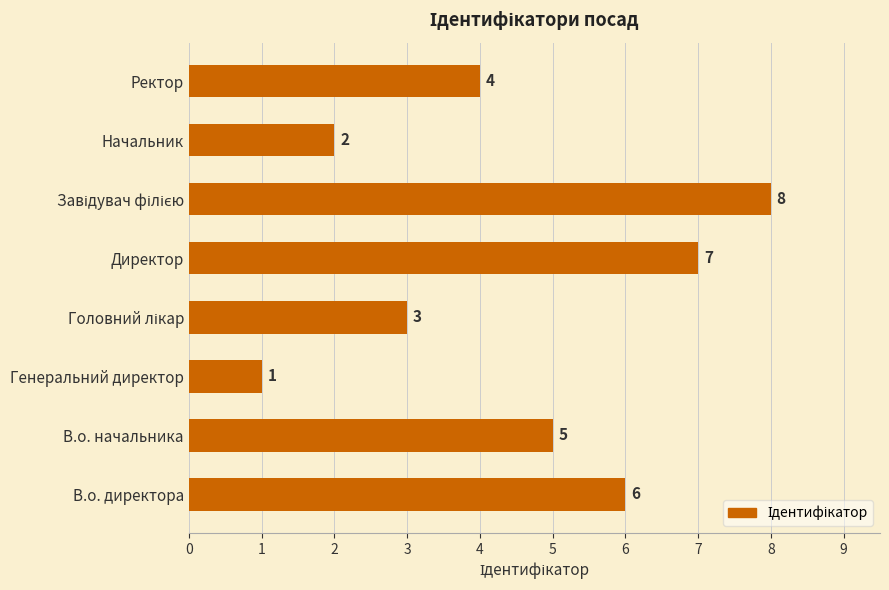

Where is the data nearest to the value 4?

Ректор